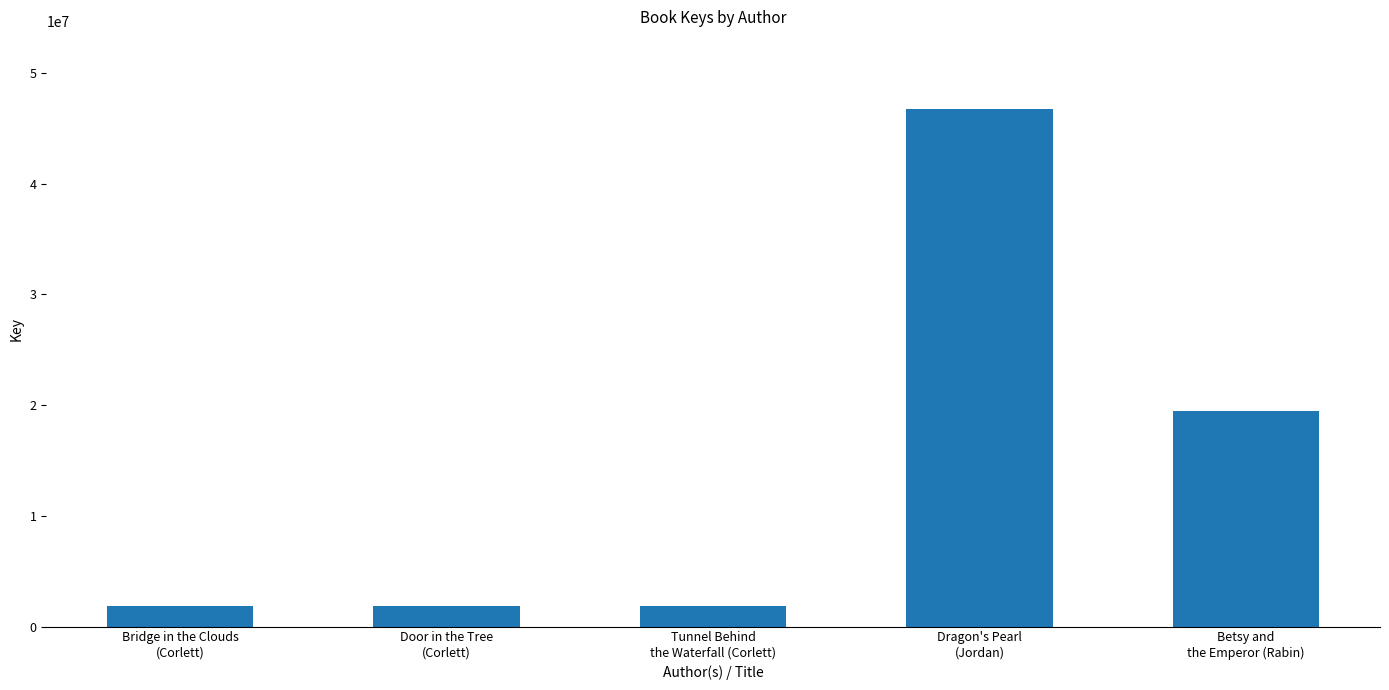

What is the smallest value displayed?

1836479